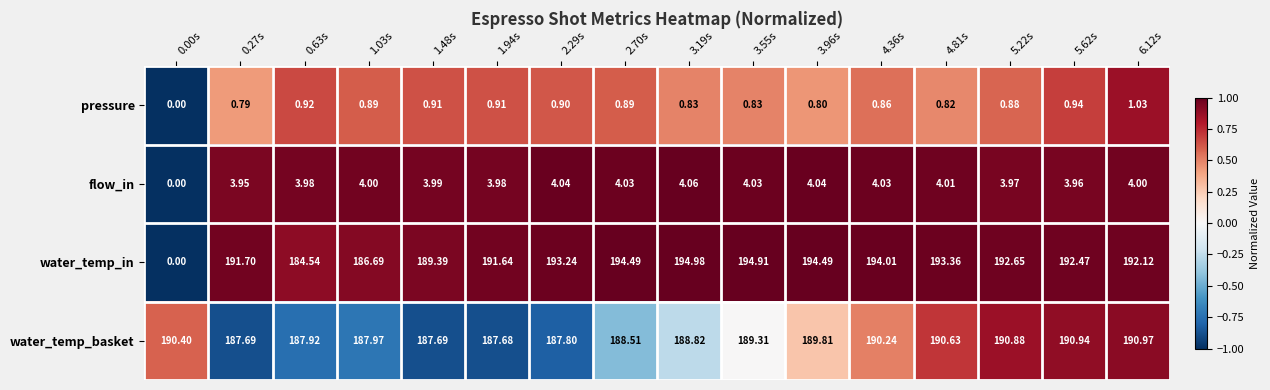

Count the number of data series in this chart.

4